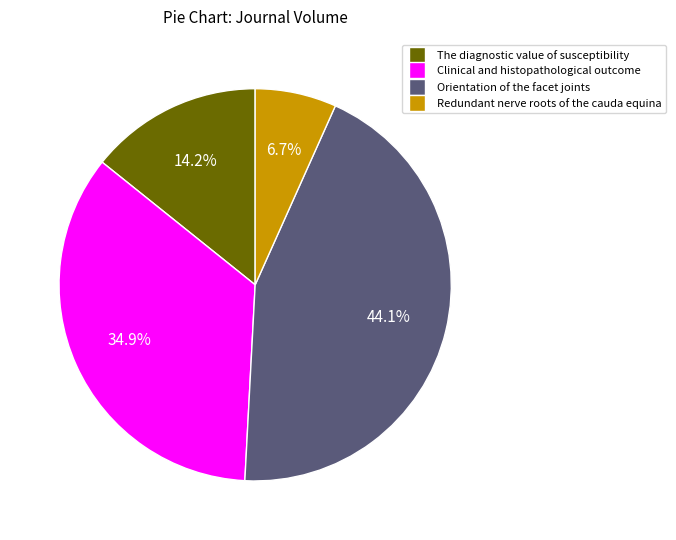

Which slice is the largest?

Orientation of the facet joints